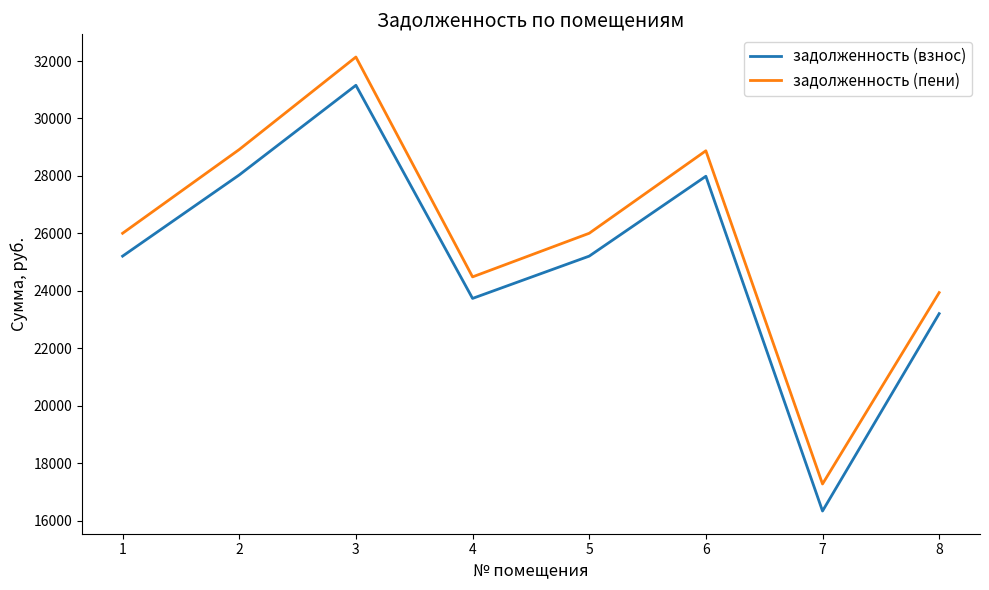

Rank the series by their average value, from highest to lowest.

задолженность (пени), задолженность (взнос)